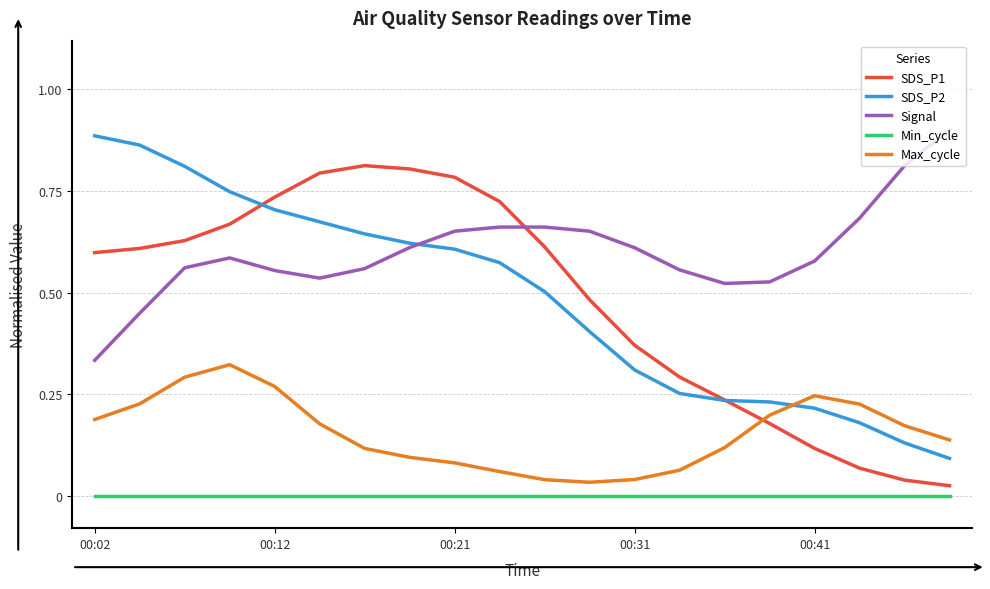

Which series has the largest total across all categories?

Signal